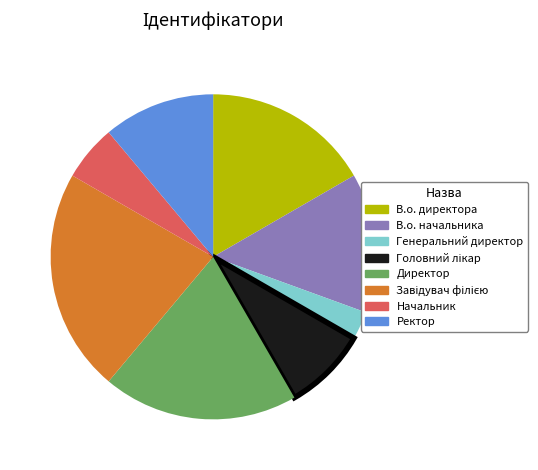

Which has a higher value, Генеральний директор or В.о. директора?

В.о. директора